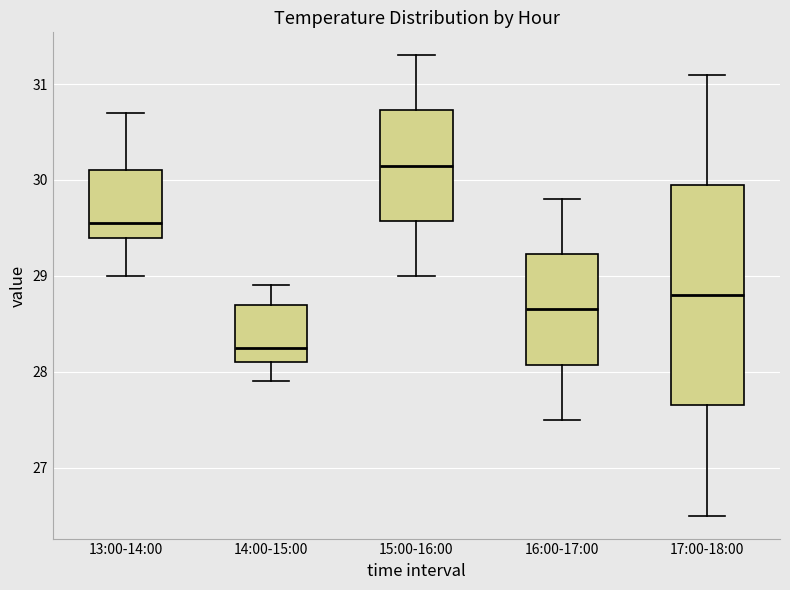

Which box is the tallest, from its lower edge to its upper edge?

17:00-18:00